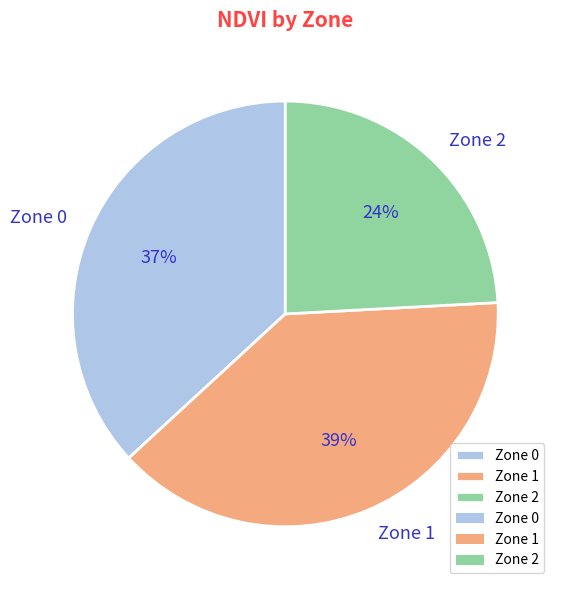

To the nearest percent, what percentage of the pie is Zone 0?

37%